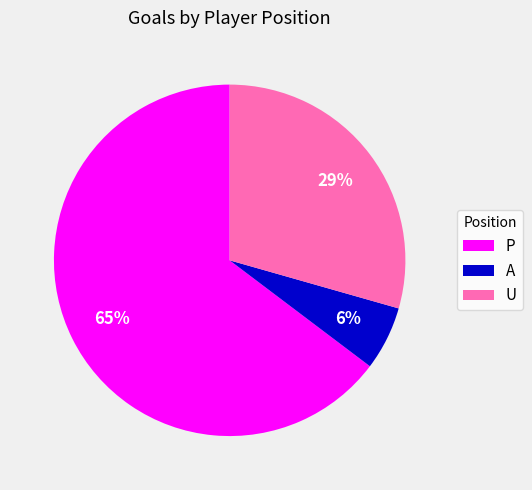

Which category has the smallest portion of the pie?

A